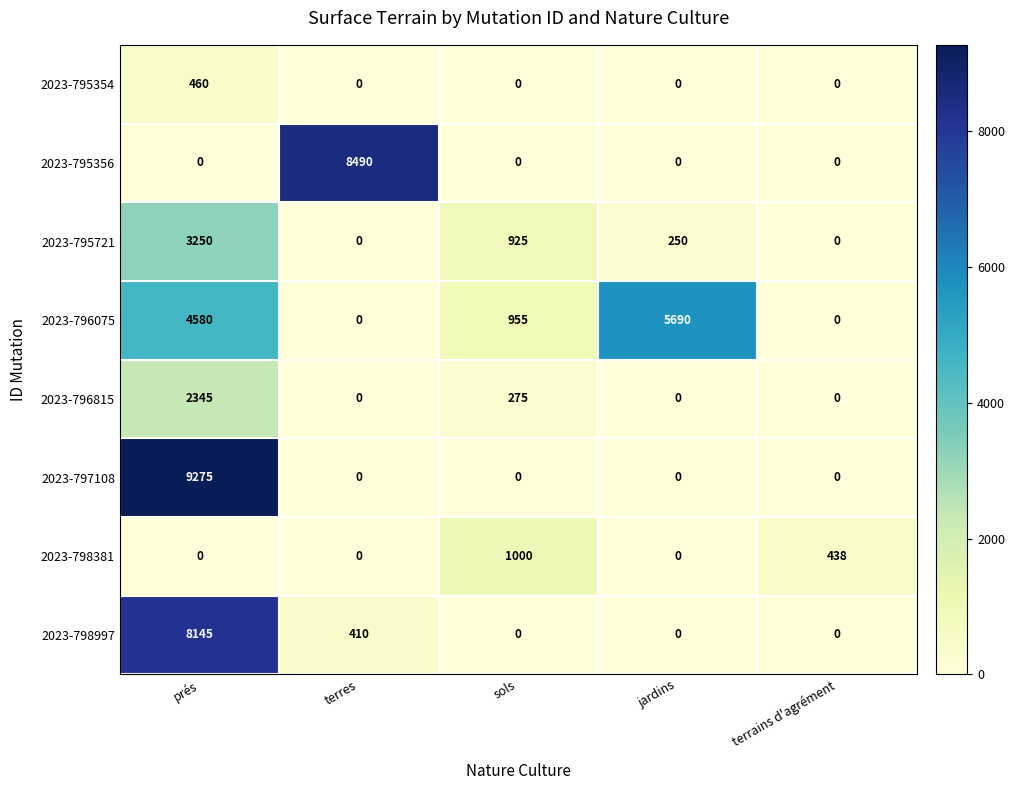

What is the difference between the maximum and minimum values in the 2023-795354 series?

460